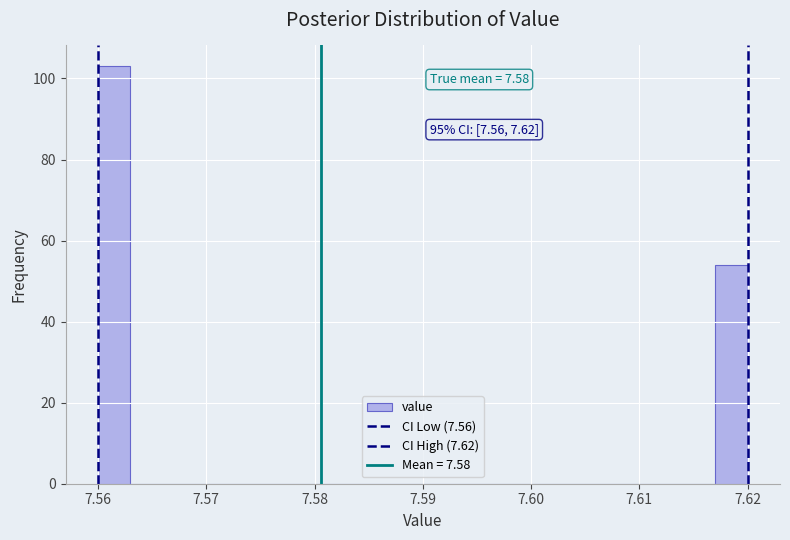

Around what value on the x-axis is the tallest bar? Give the approximate position of its centre, as read against the axis.

7.562